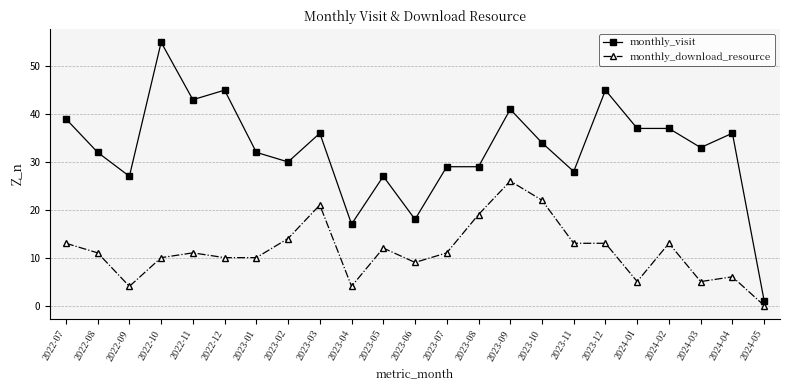

What is the approximate value of monthly_visit at 2024-01?

37